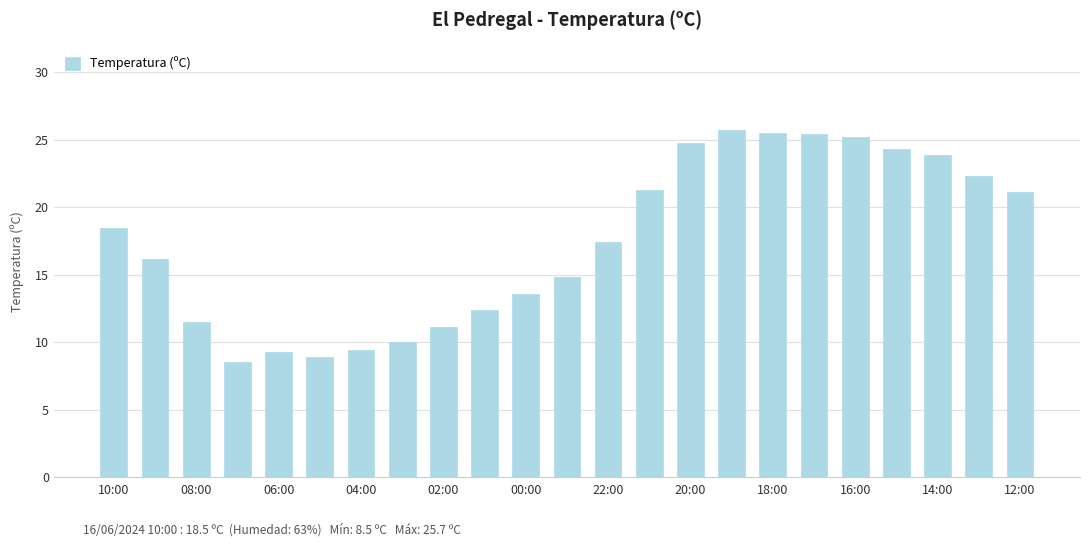

What is the value of the 2nd bar from the left?

16.2